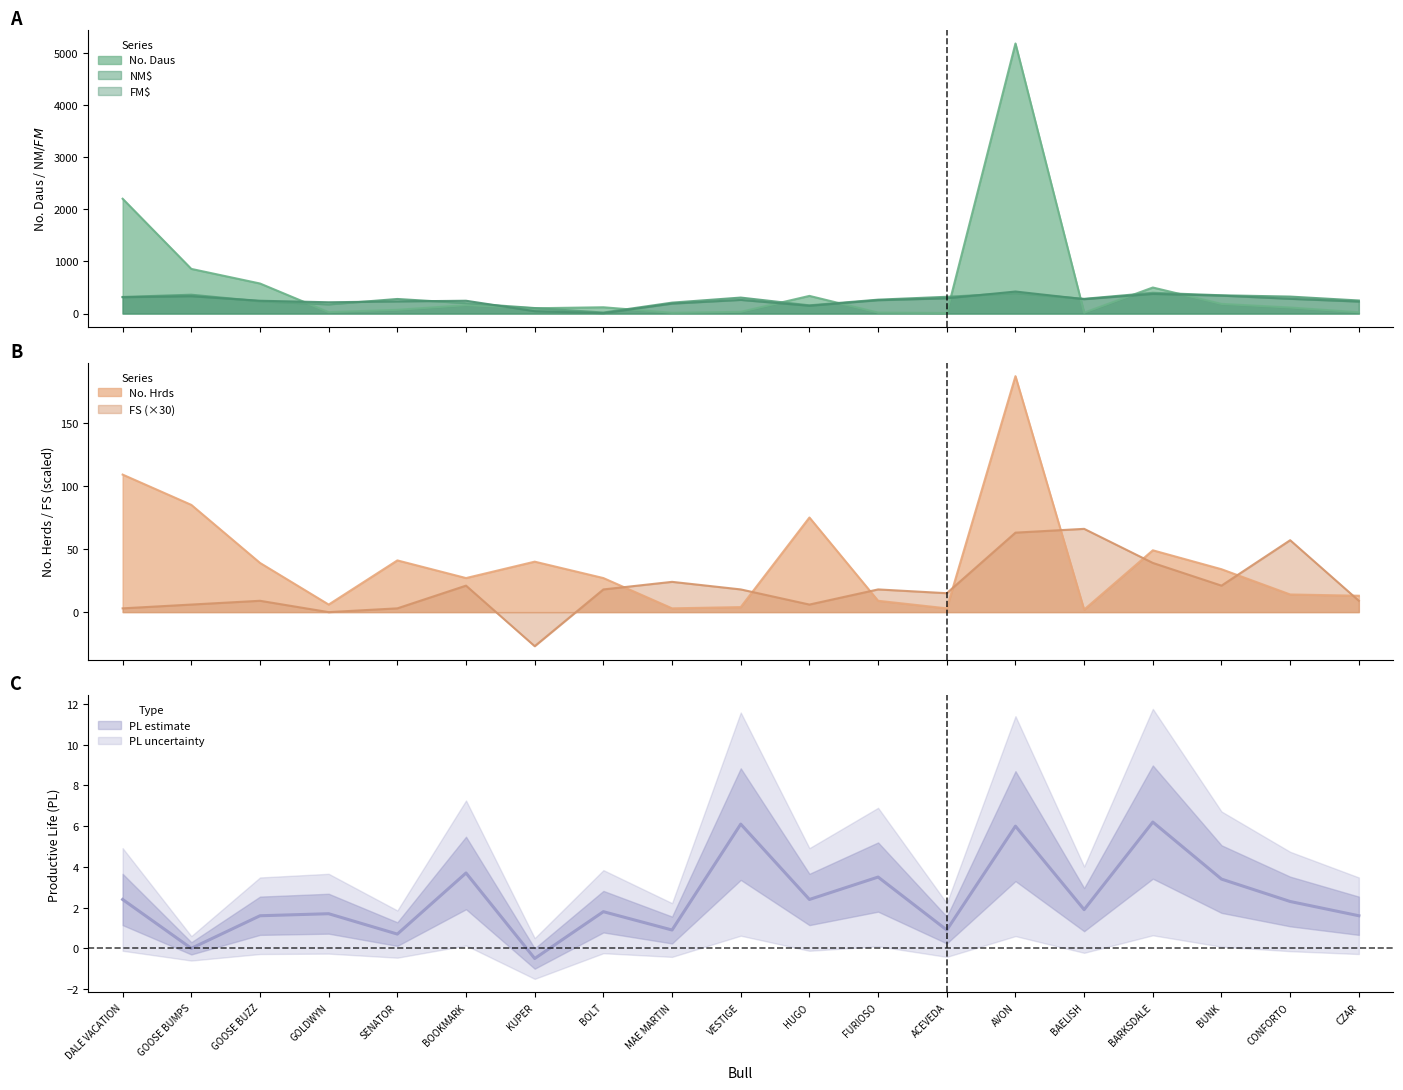

Approximately how many times larger is the value at BOLT compared to CZAR?

1.1